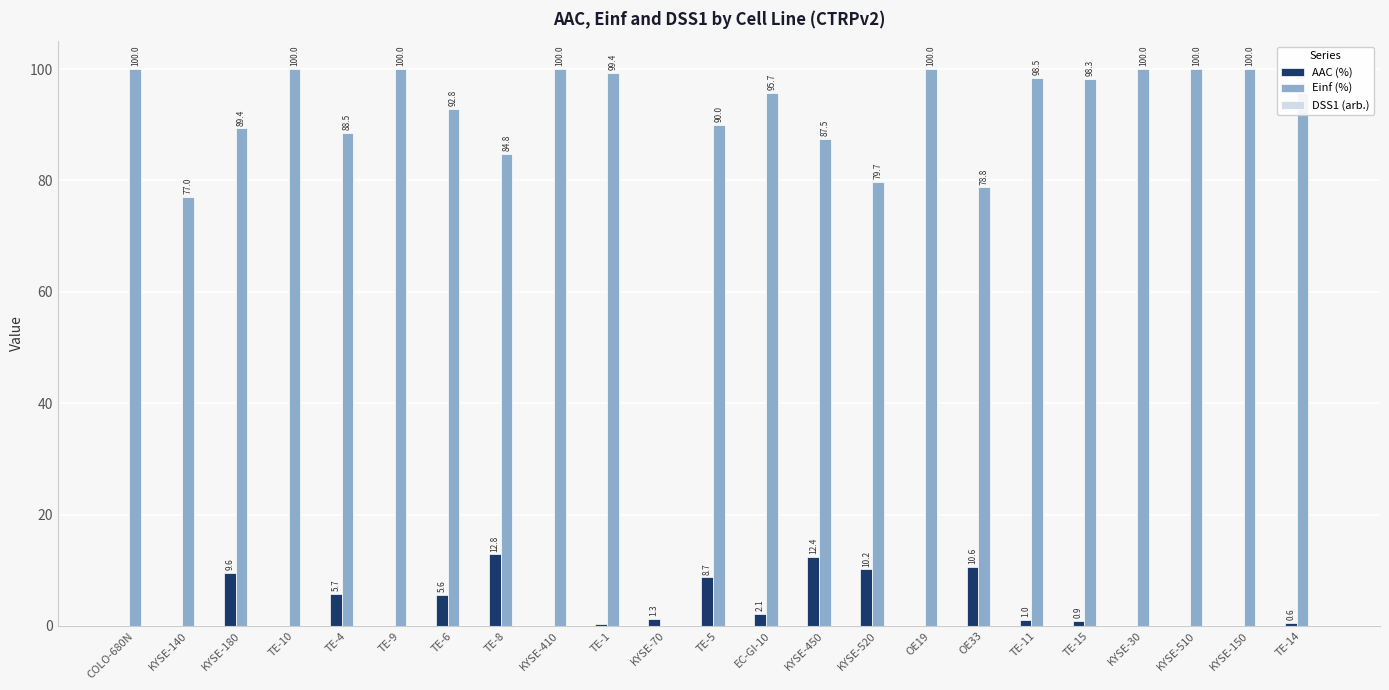

At which label is Einf (%) closest to 50?

KYSE-140